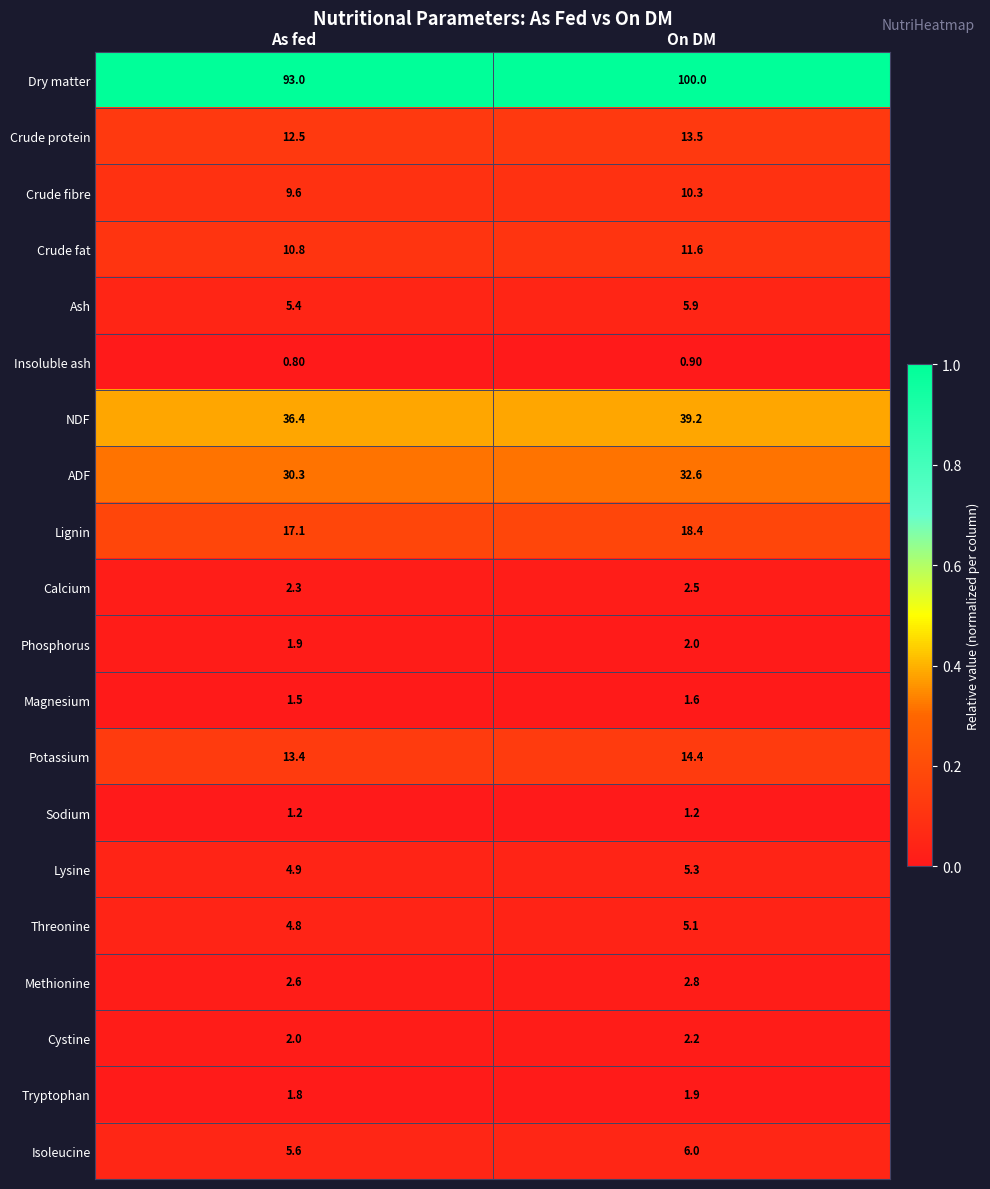

Is the value of Cystine at As fed greater than the value of Threonine at As fed?

No